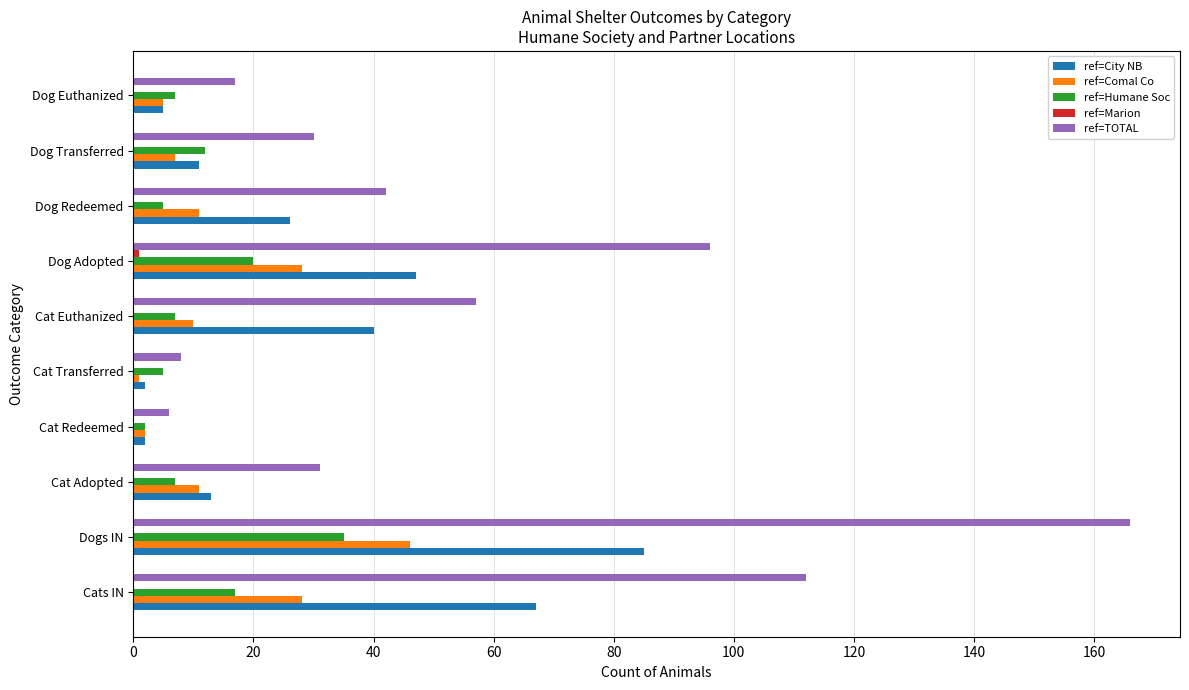

Which series has the largest total across all categories?

ref=TOTAL